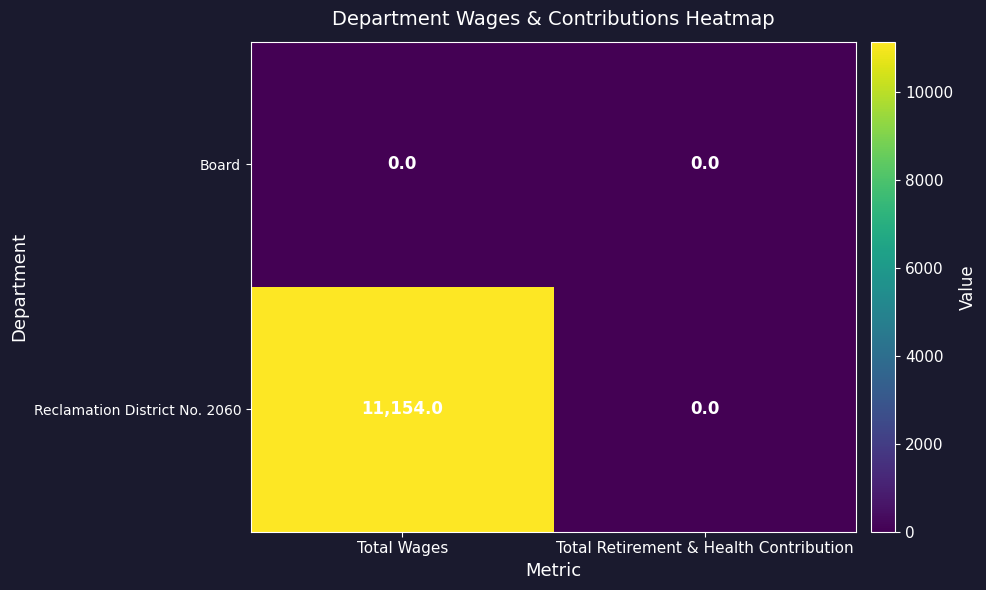

What is the average value of the Reclamation District No. 2060 series?

5577